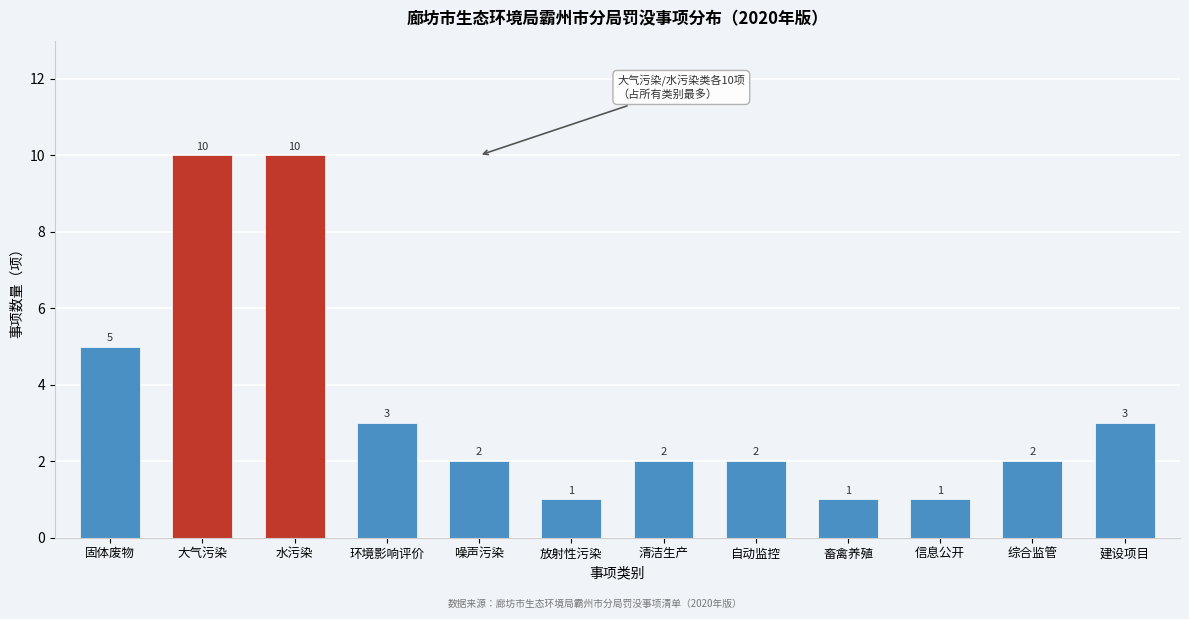

Reading right to left, extract all data points from this chart.

建设项目=3	综合监管=2	信息公开=1	畜禽养殖=1	自动监控=2	清洁生产=2	放射性污染=1	噪声污染=2	环境影响评价=3	水污染=10	大气污染=10	固体废物=5